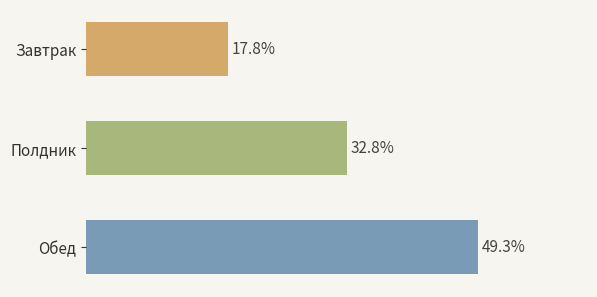

Does the chart contain stacked bars?

No